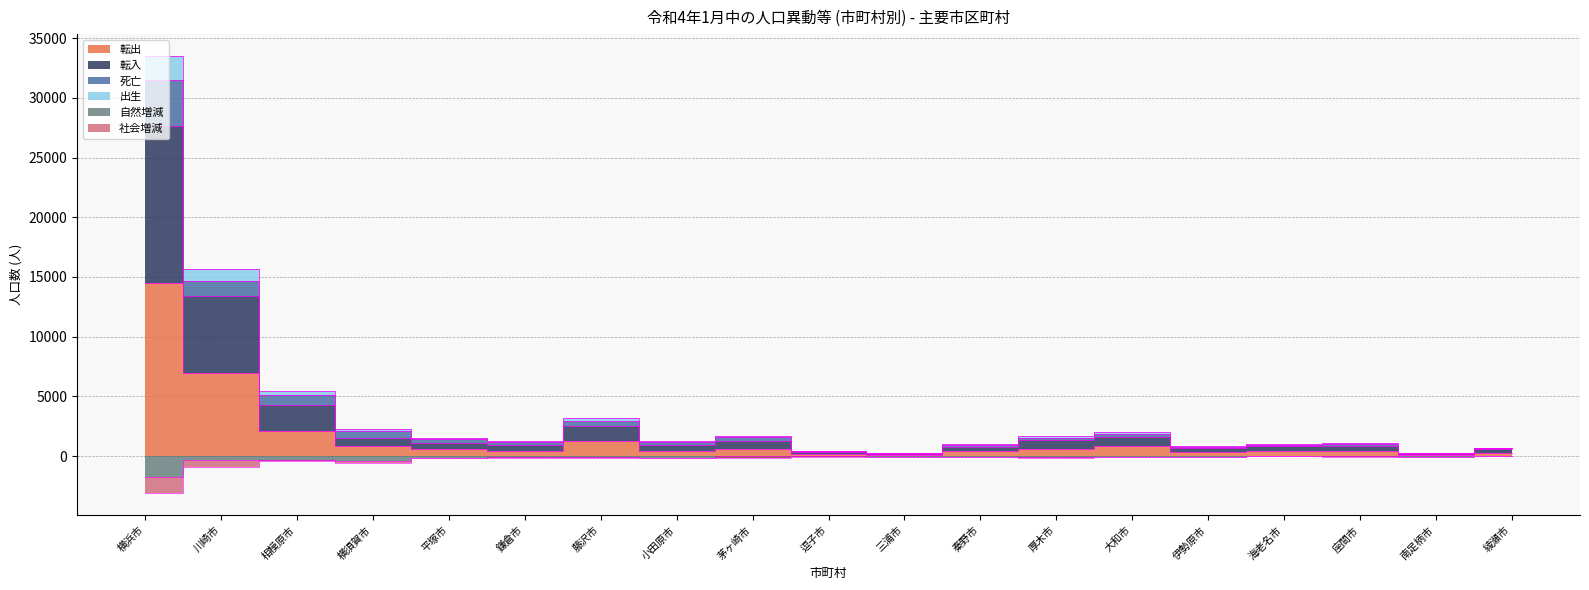

At which label does 転出 reach its minimum?

三浦市